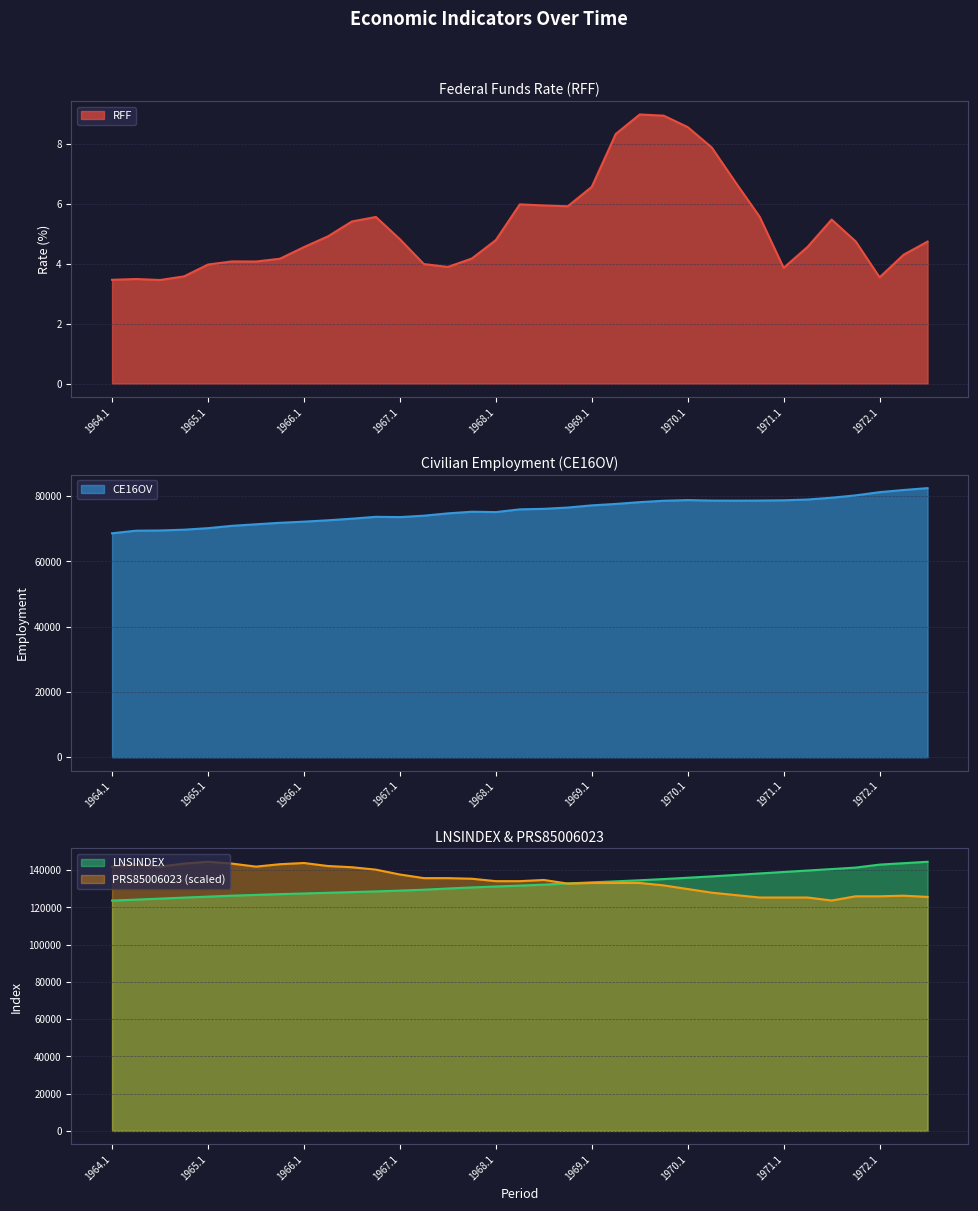

What is the difference between the second highest and second lowest values in the RFF series?

5.5